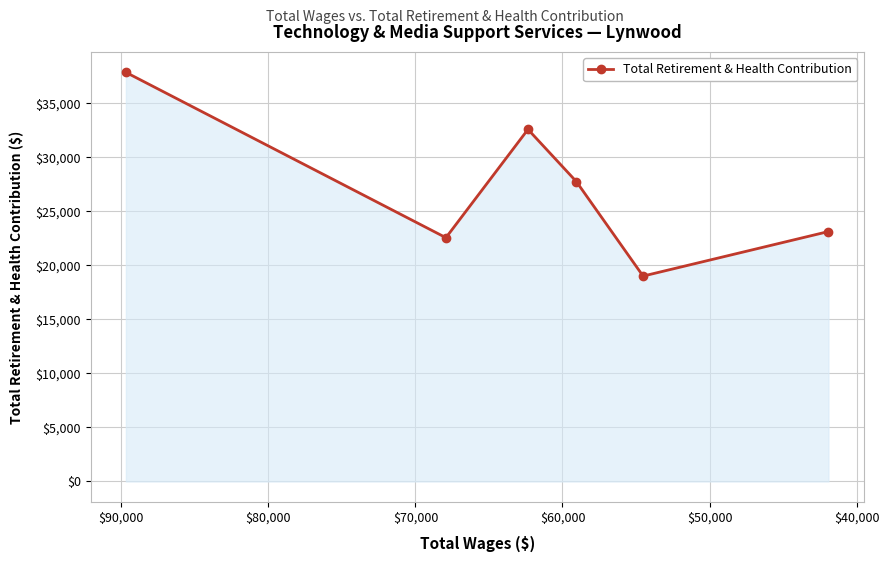

What is the label of the 3rd point from the right?

$60,000